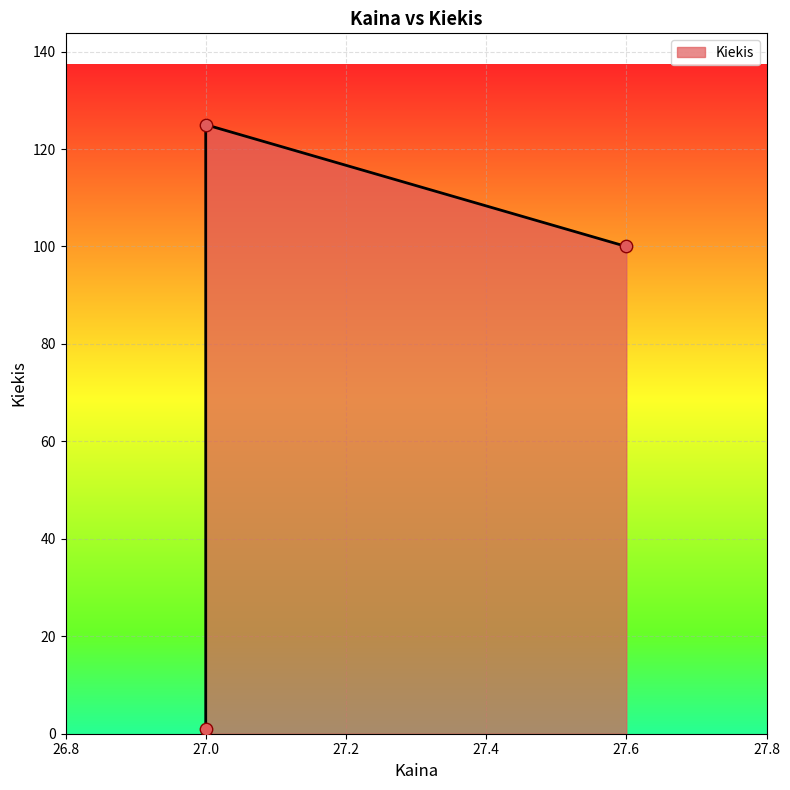

What is the ratio of the value at 27.0 to the value at 27.0?

125.0